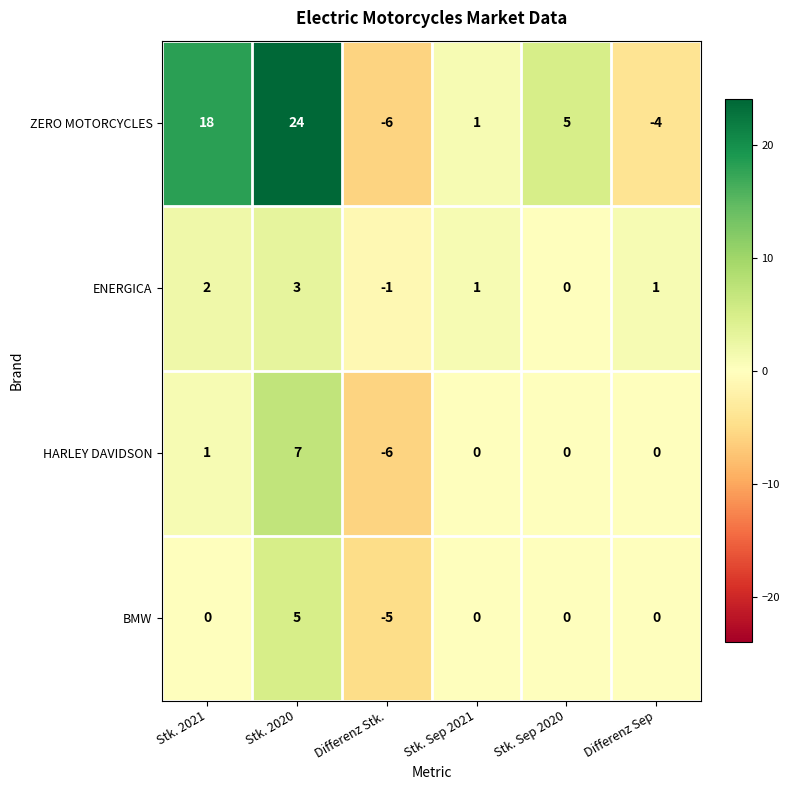

Is it true that ZERO MOTORCYCLES equals 5 at Stk. Sep 2020?

True